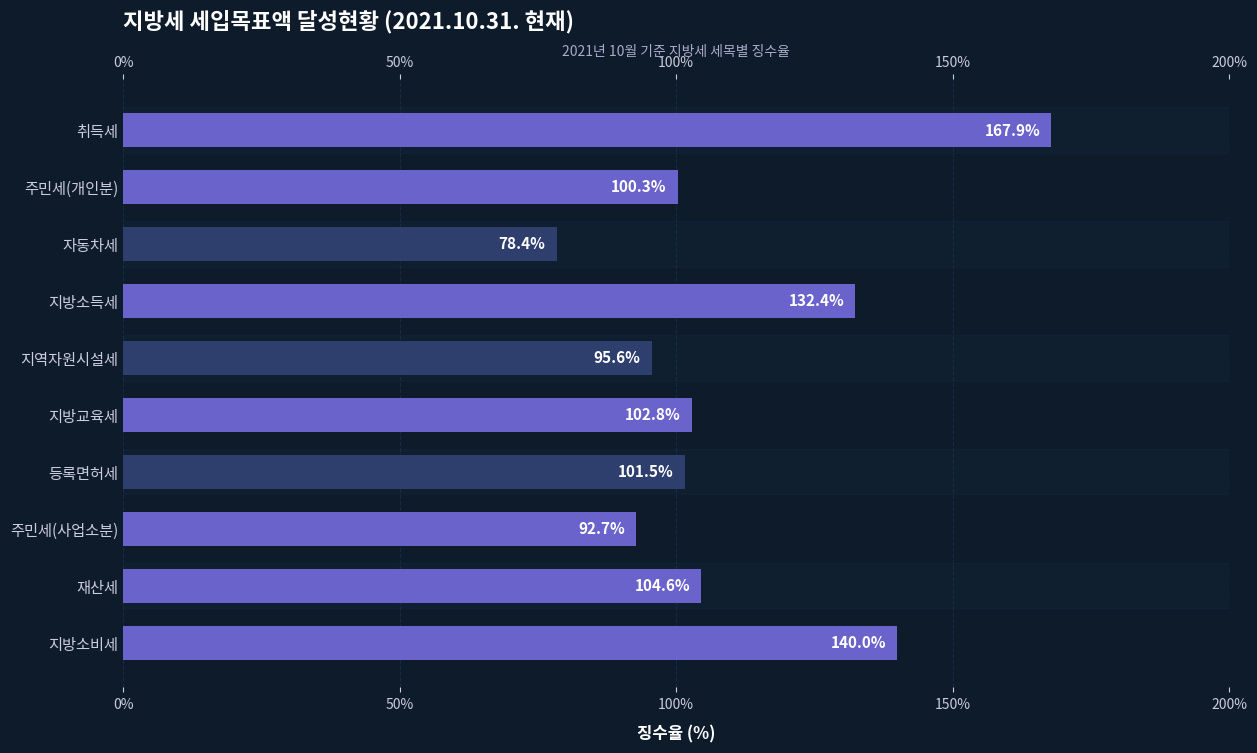

Rank the categories by value from highest to lowest.

취득세, 지방소비세, 지방소득세, 재산세, 지방교육세, 등록면허세, 주민세(개인분), 지역자원시설세, 주민세(사업소분), 자동차세